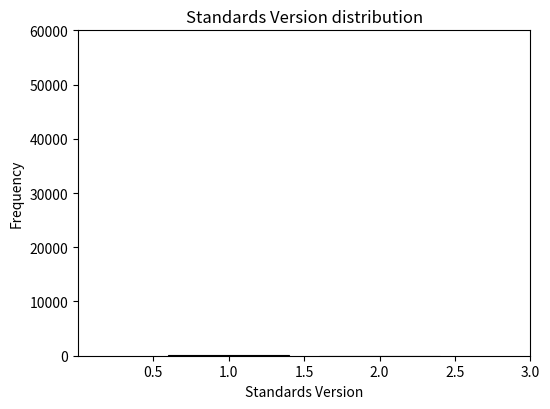

Reading left to right, list every bar in this chart as the range it spans on the x-axis followed by its height. The values are not printed on the chart, so give them approximately, as read against the axis.

0.5 to 1.5: under 1000
1.5 to 2.5: under 1000